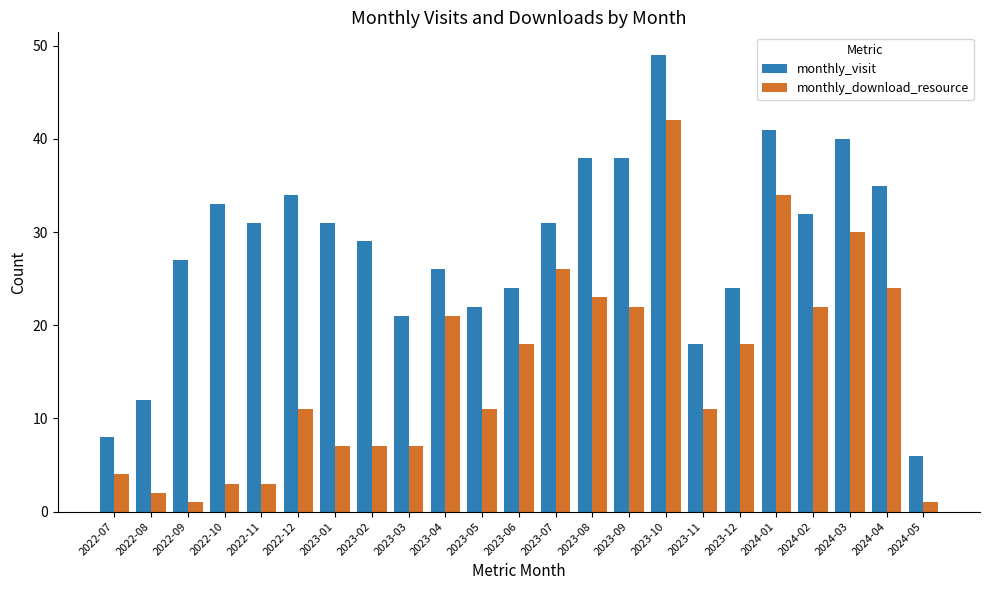

At which label does monthly_download_resource reach its peak?

2023-10